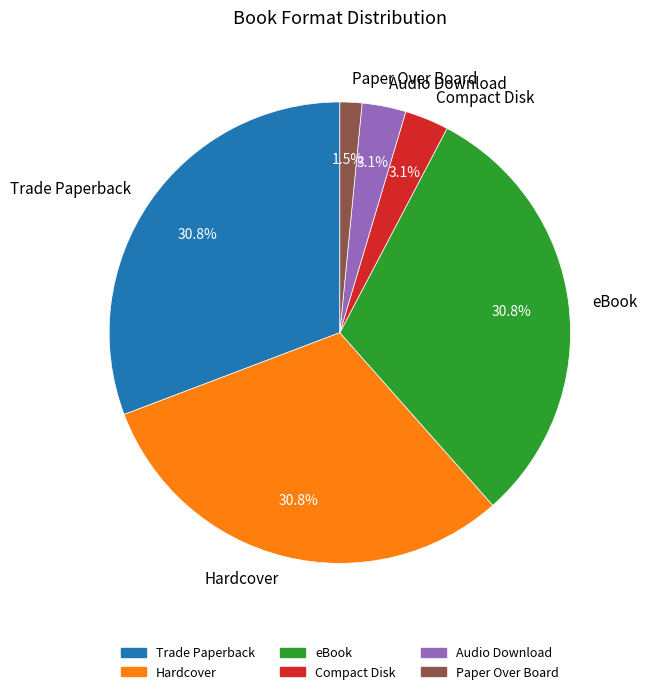

Is Hardcover the majority of the pie?

No